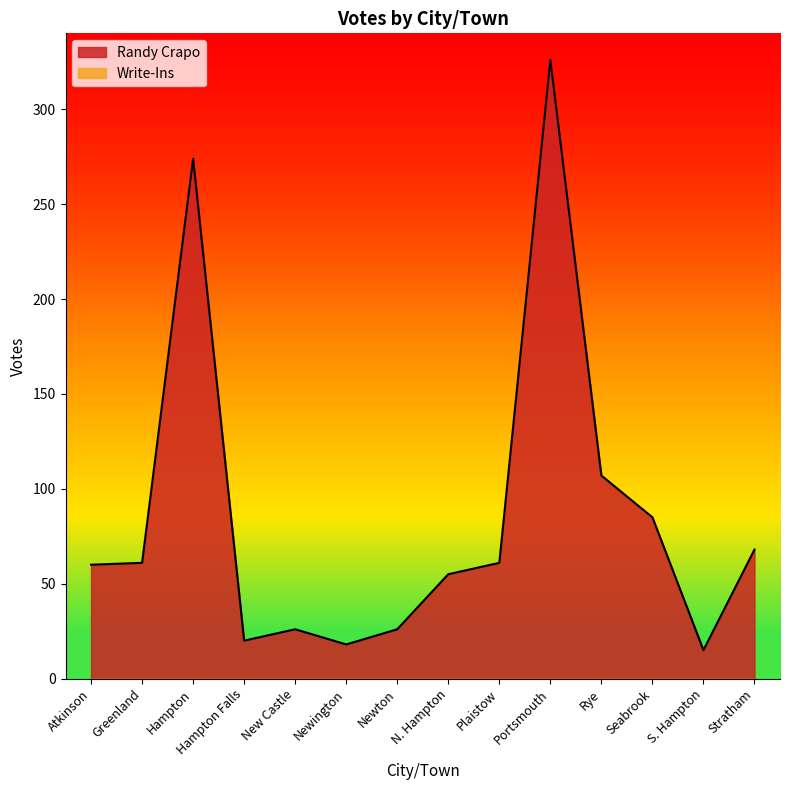

How many values are below 61?

7